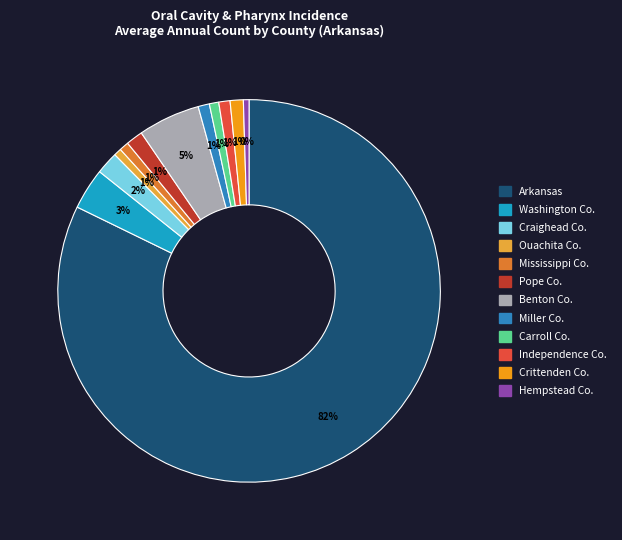

How many slices are in this pie chart?

12